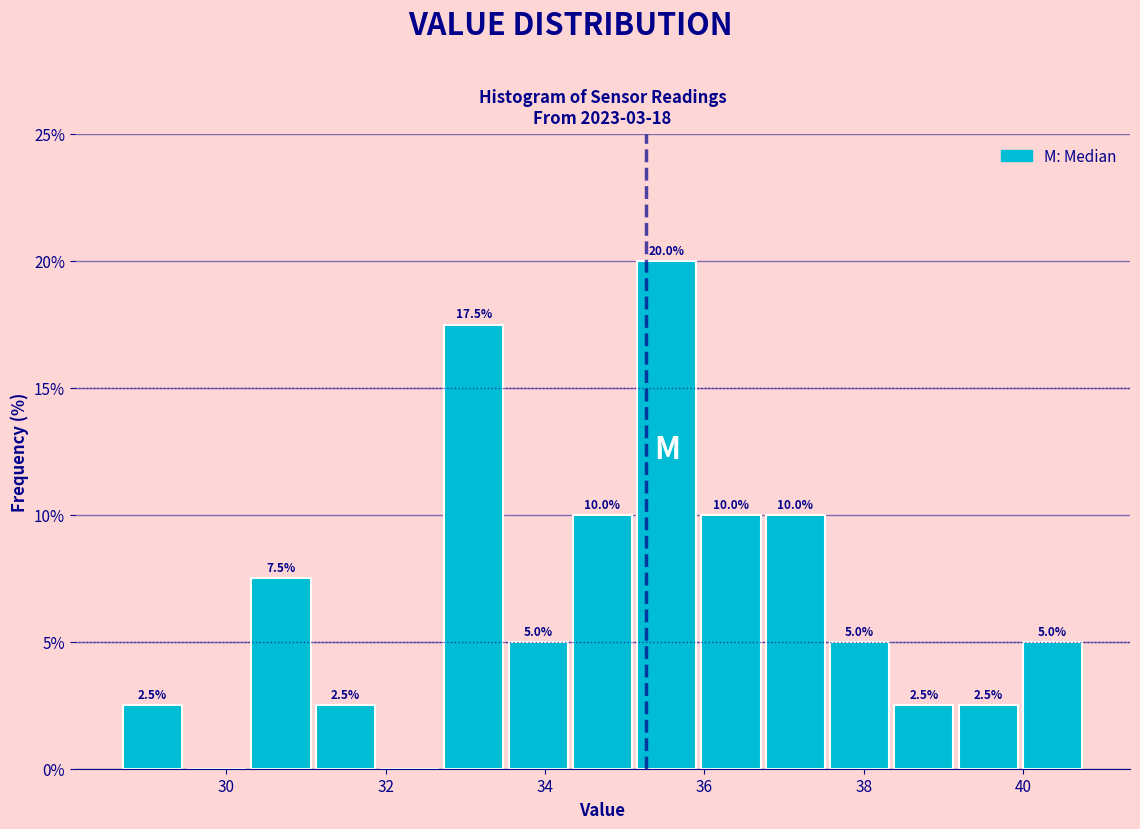

Which range on the x-axis has the tallest bar?

35.2 to 36.0